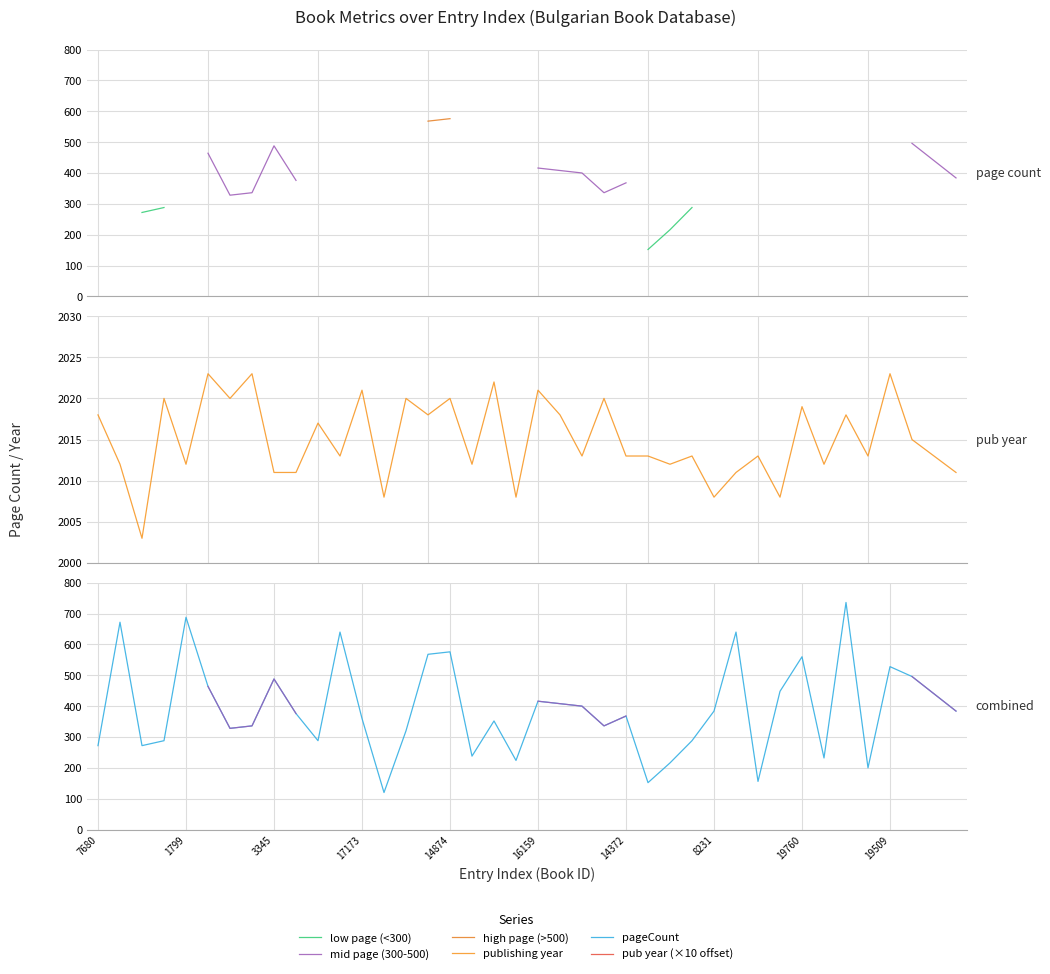

True or false: low page (<300) and publishing year intersect in this chart.

False